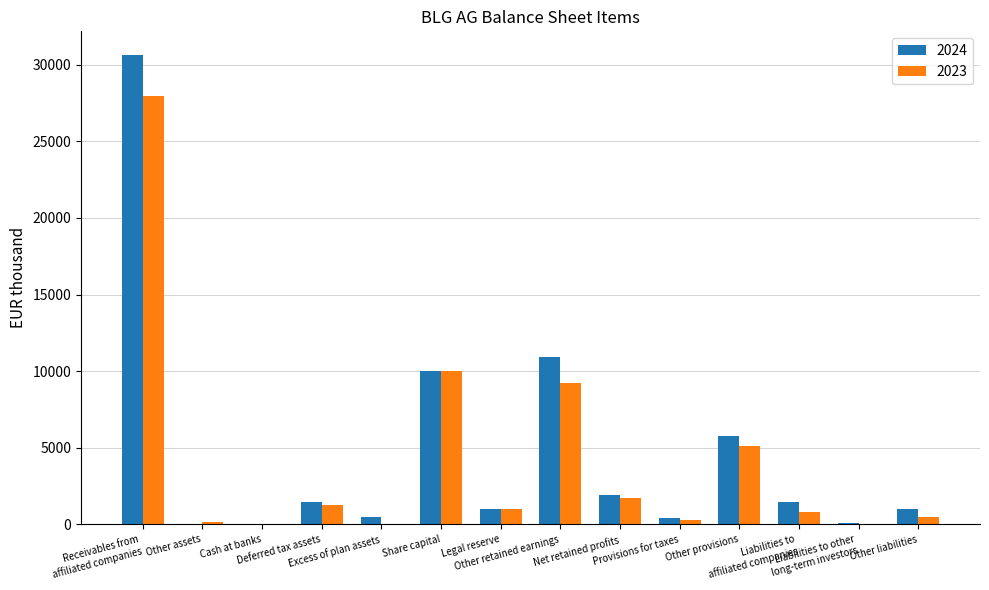

At which category is the sum across all series the highest?

Receivables from
affiliated companies